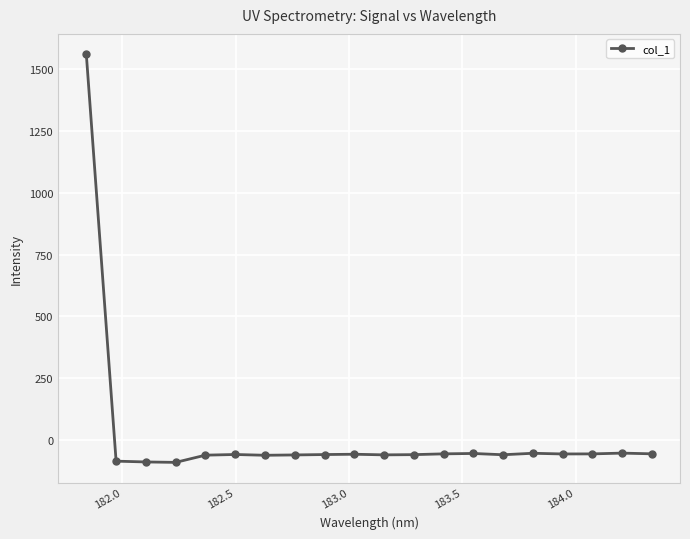

How many data points are less than -59?

11